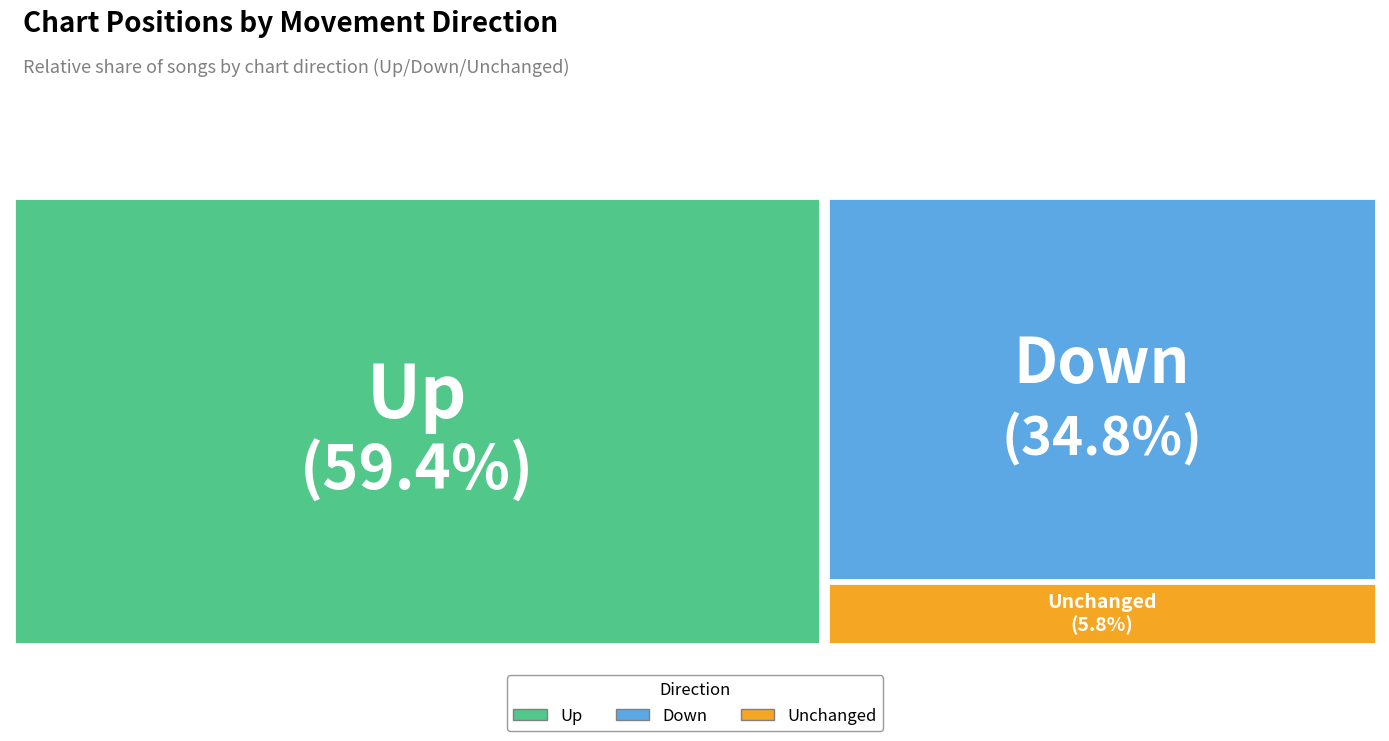

Is it true that down is 35% of the pie?

True